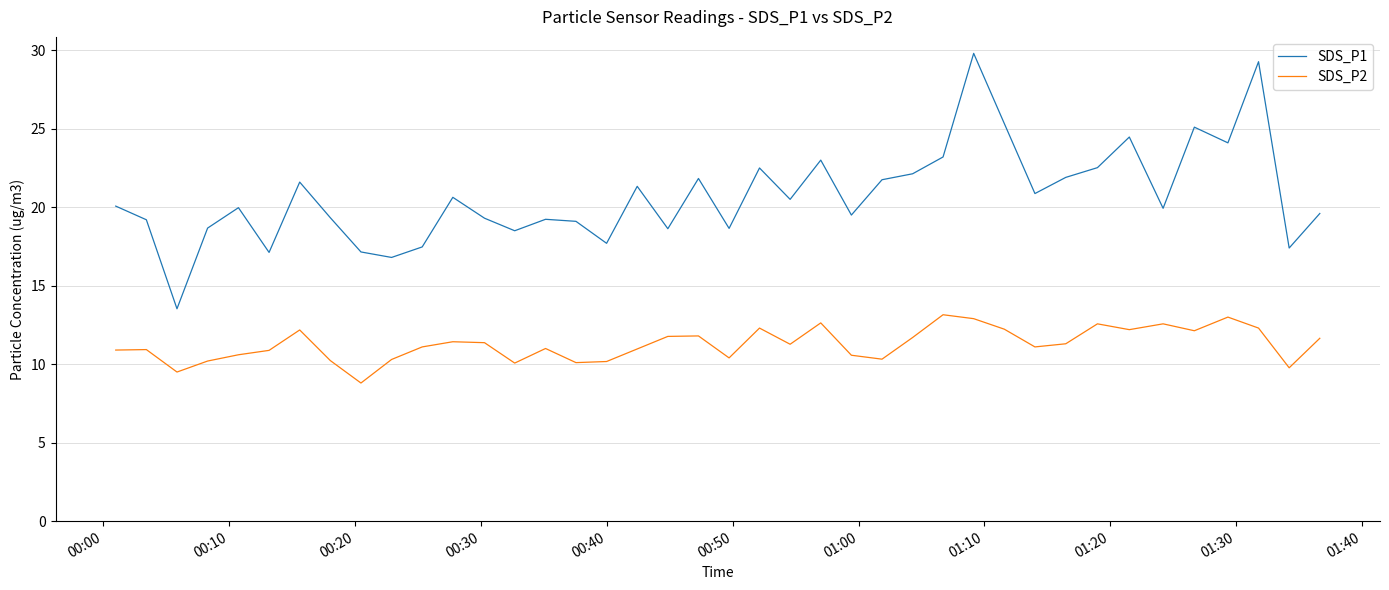

What is the minimum value shown in the chart?

8.8